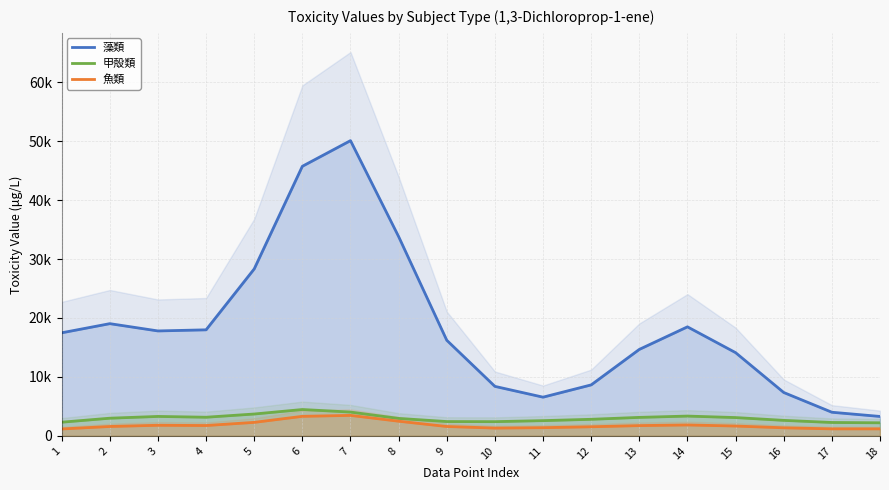

How many lines are shown in the chart?

3